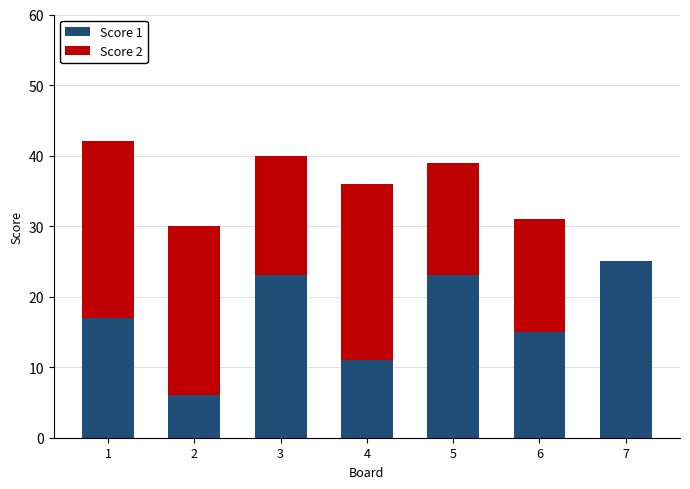

Which category has the highest value in the Score 1 series?

7